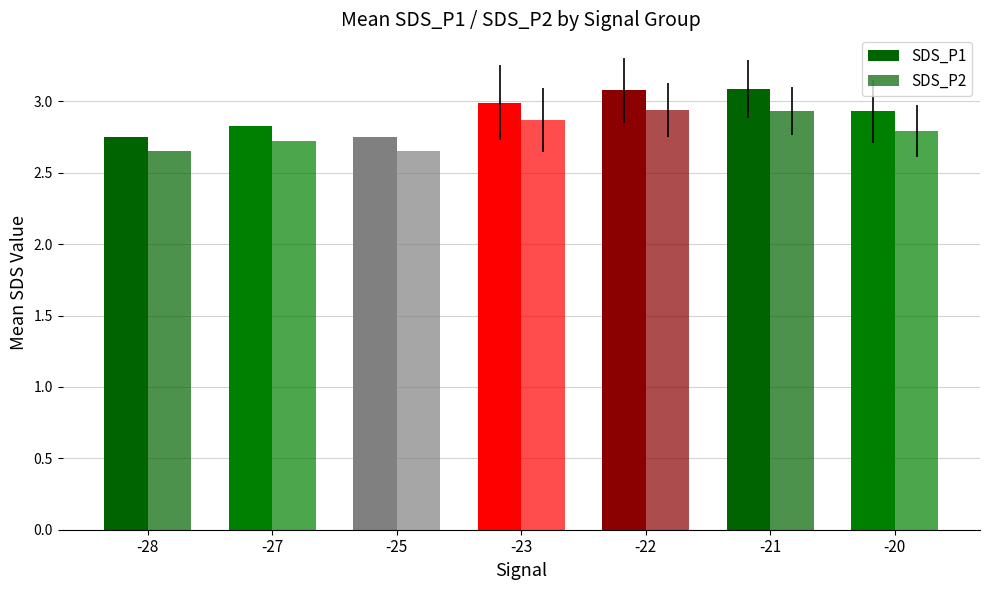

Which has a higher value, -21 or -25?

-21